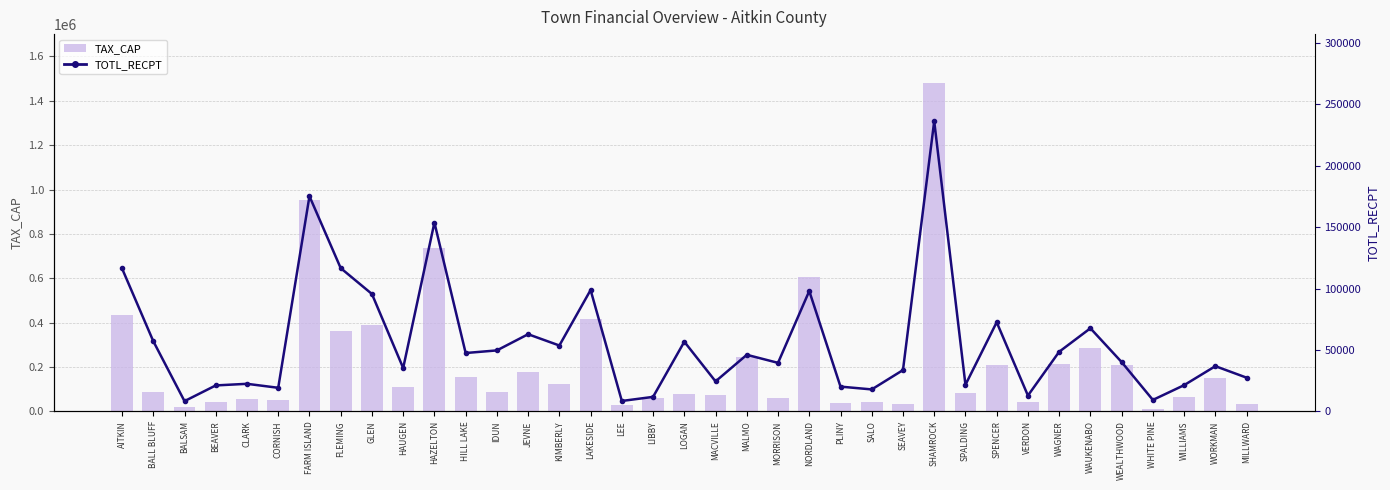

What is the lowest value of the TAX_CAP series?

12635